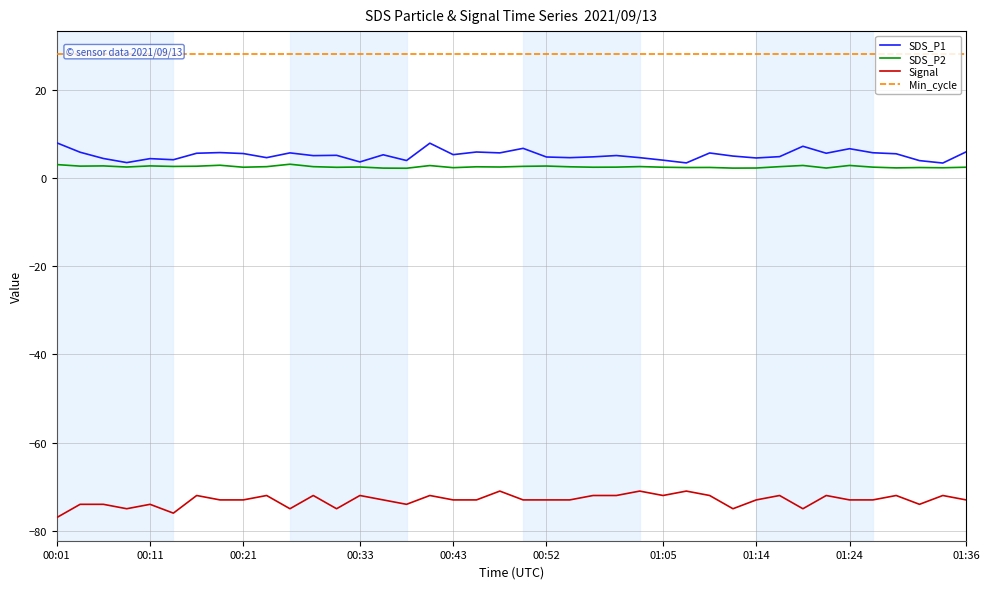

How many lines are shown in the chart?

4